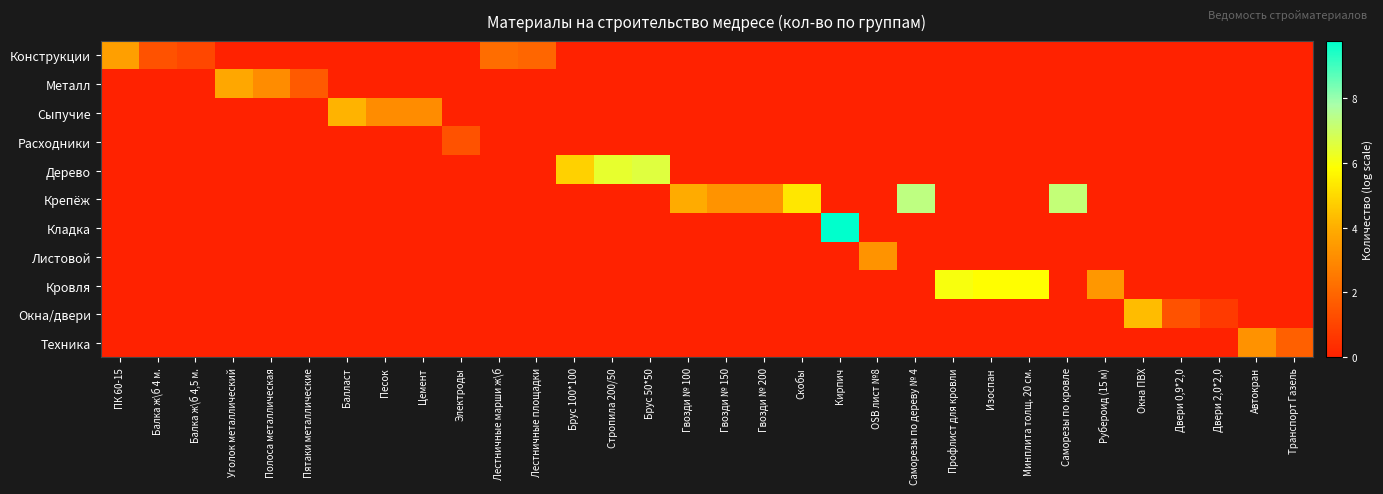

Which series has the widest spread of values?

Кладка